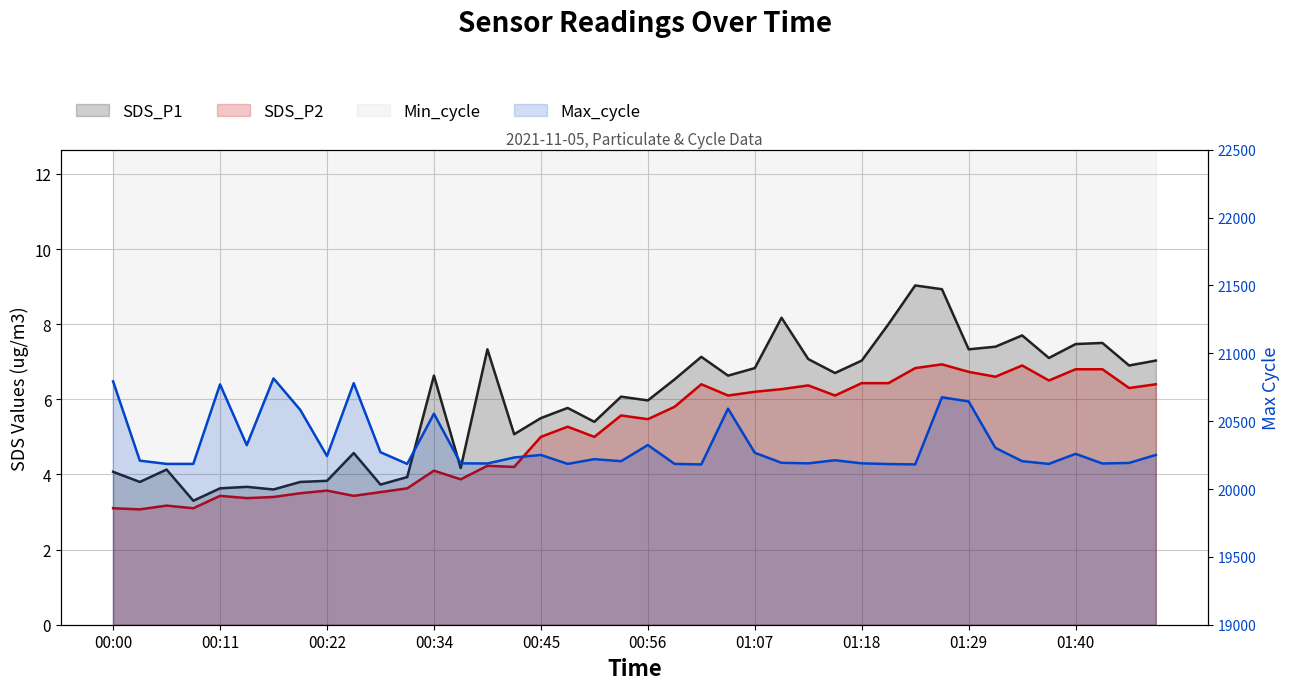

What is the difference between the second highest and second lowest values in the SDS_P2 series?

3.8